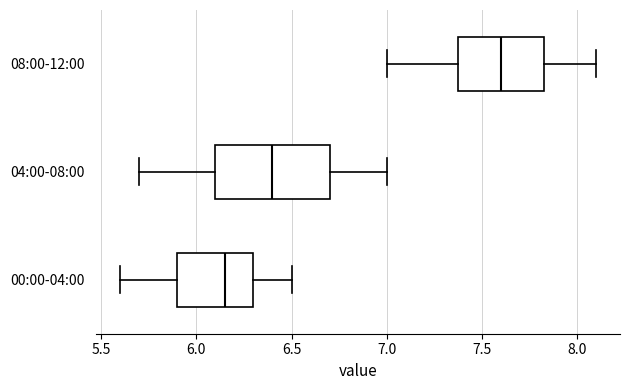

Which box has the furthest to the left median line?

00:00-04:00